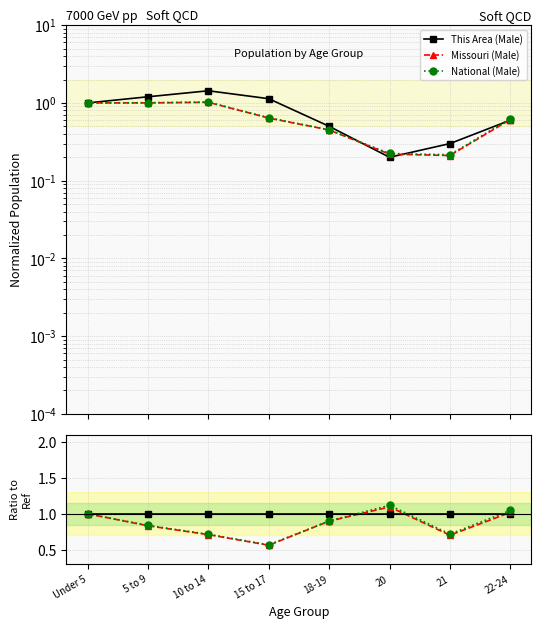

Read the Missouri (Male) value at Under 5.

1.0